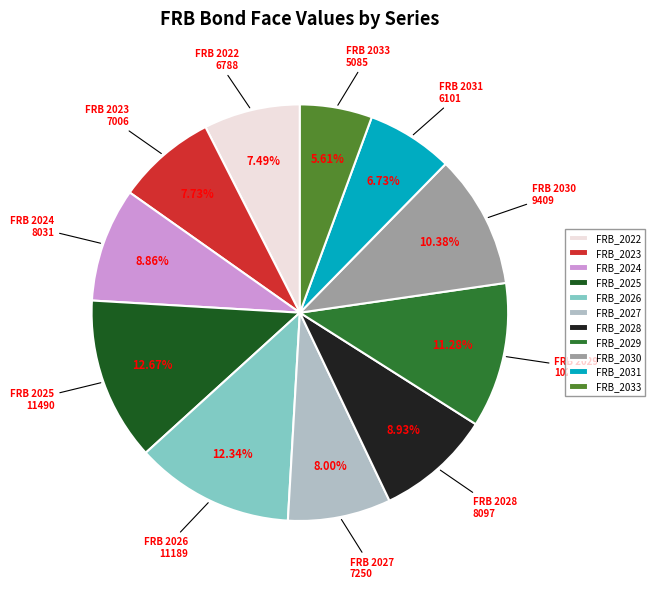

Which category has the smallest portion of the pie?

FRB_2033